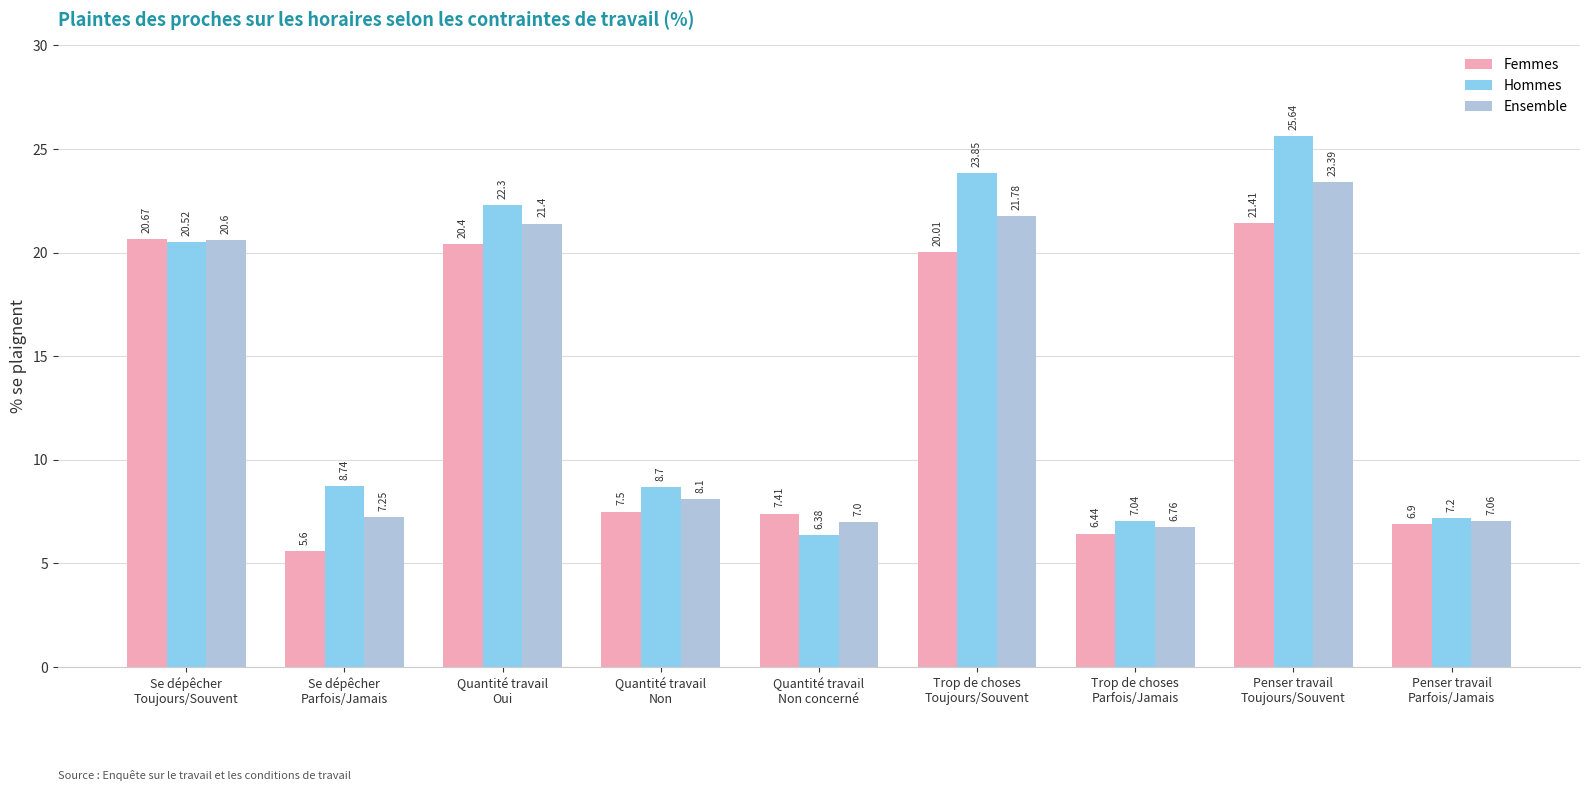

What is the sum of all Ensemble values?

123.3